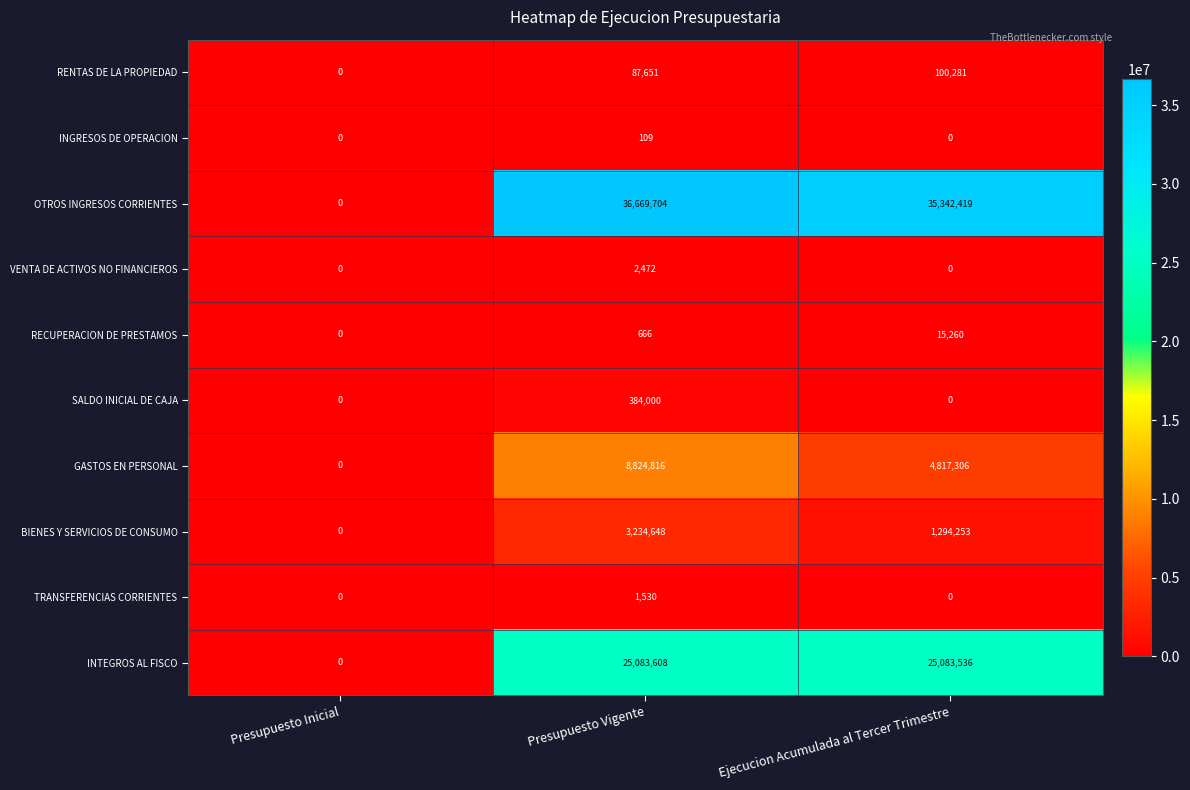

List the series in order of their peak value, highest first.

OTROS INGRESOS CORRIENTES, INTEGROS AL FISCO, GASTOS EN PERSONAL, BIENES Y SERVICIOS DE CONSUMO, SALDO INICIAL DE CAJA, RENTAS DE LA PROPIEDAD, RECUPERACION DE PRESTAMOS, VENTA DE ACTIVOS NO FINANCIEROS, TRANSFERENCIAS CORRIENTES, INGRESOS DE OPERACION